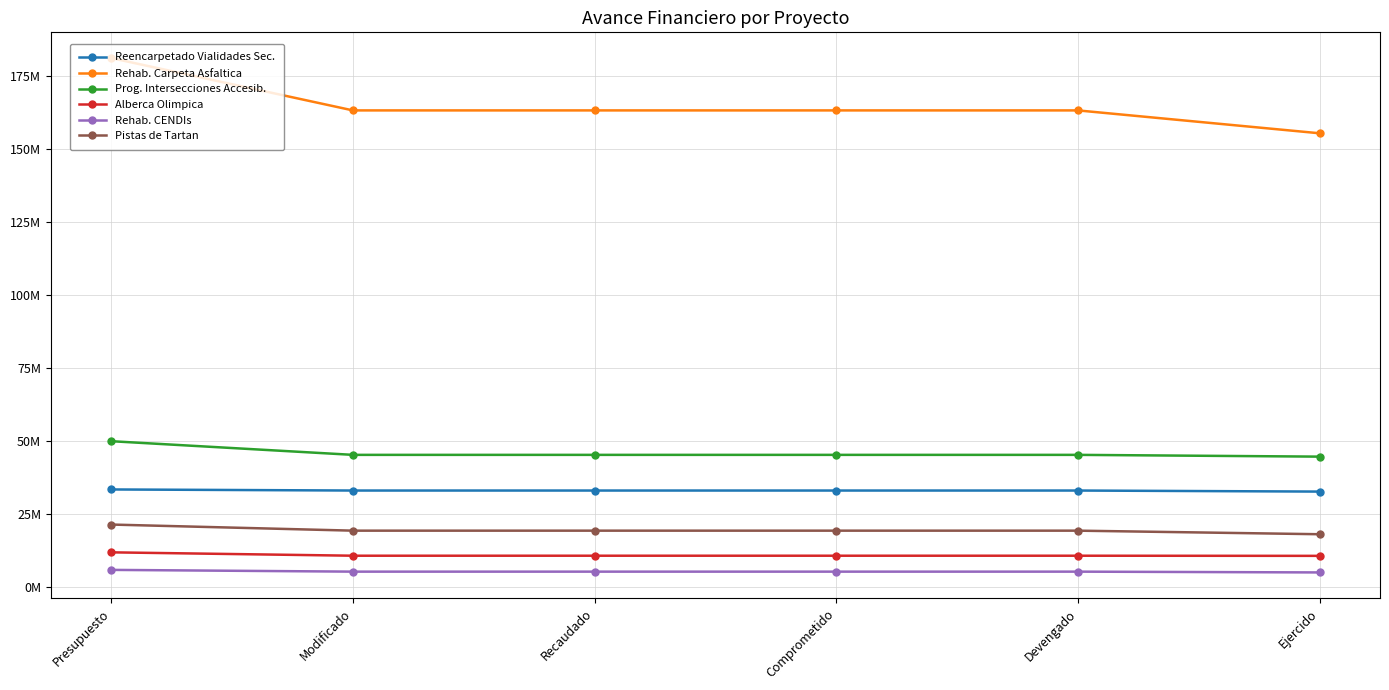

True or false: Alberca Olimpica and Pistas de Tartan cross at least once.

False